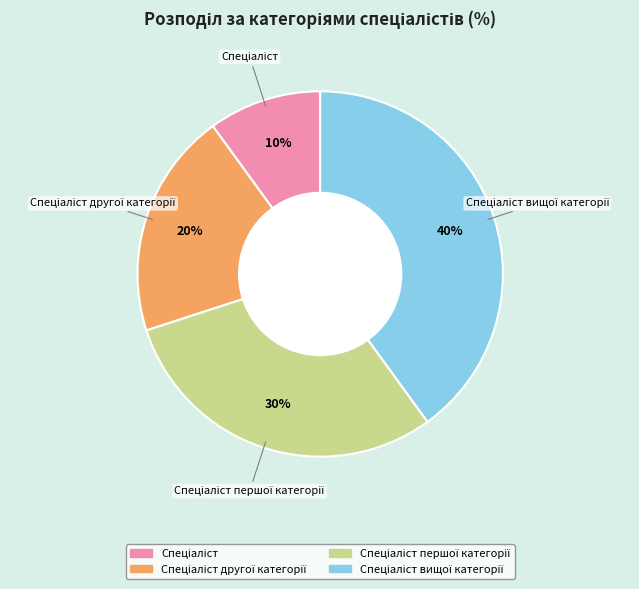

Is there any slice that represents more than half of the pie?

No